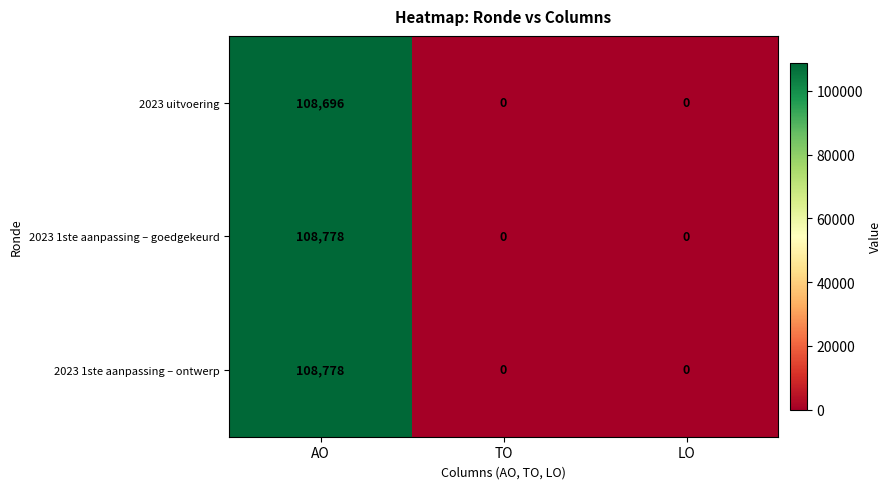

What is the sum of the 2023 1ste aanpassing – goedgekeurd values at TO and AO?

108778